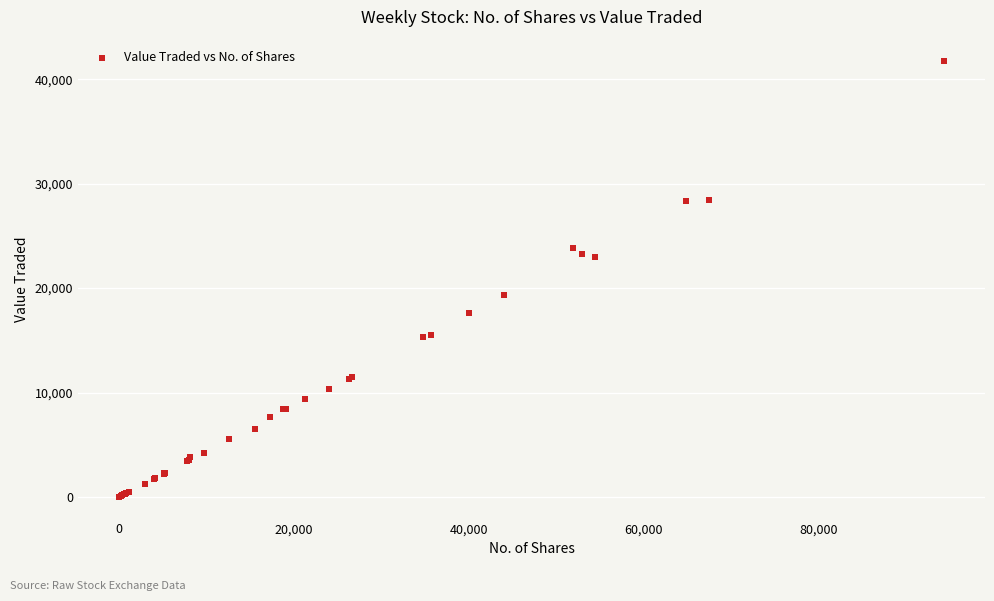

What Y value in the scatter plot is closest to 20859?

19382